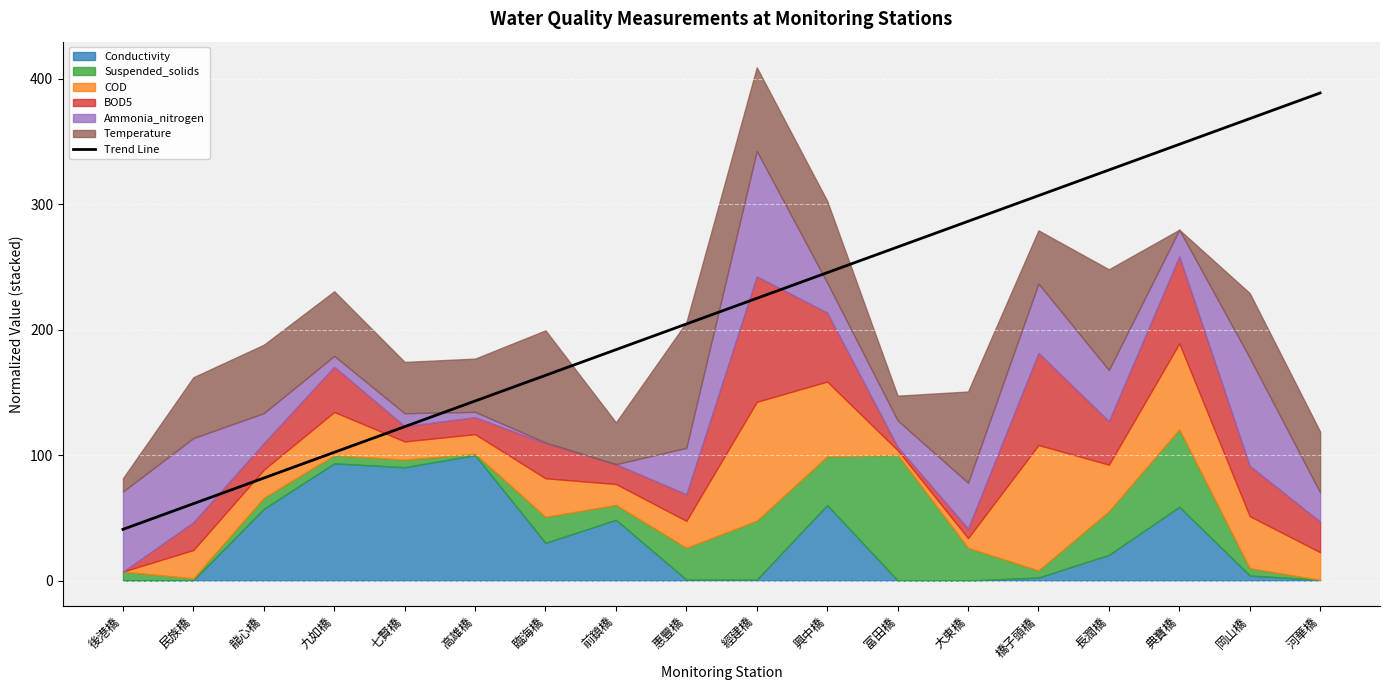

The value at 龍心橋 is 81.7. True or false?

True